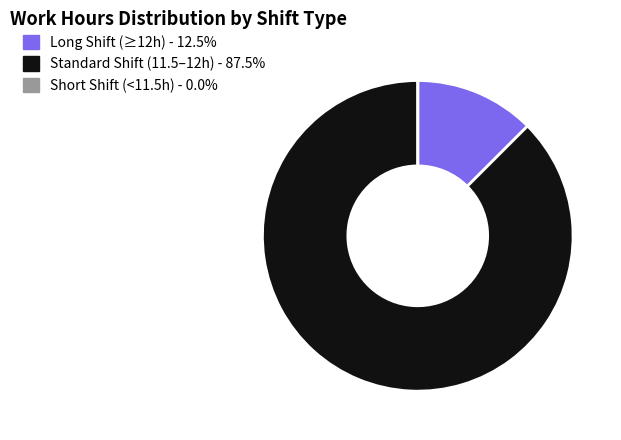

Does any single category account for the majority?

Yes